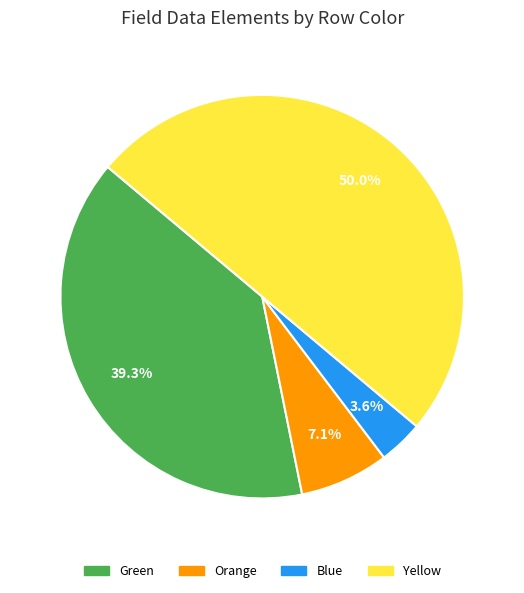

Approximately how many times larger is the value at Yellow compared to Orange?

7.0